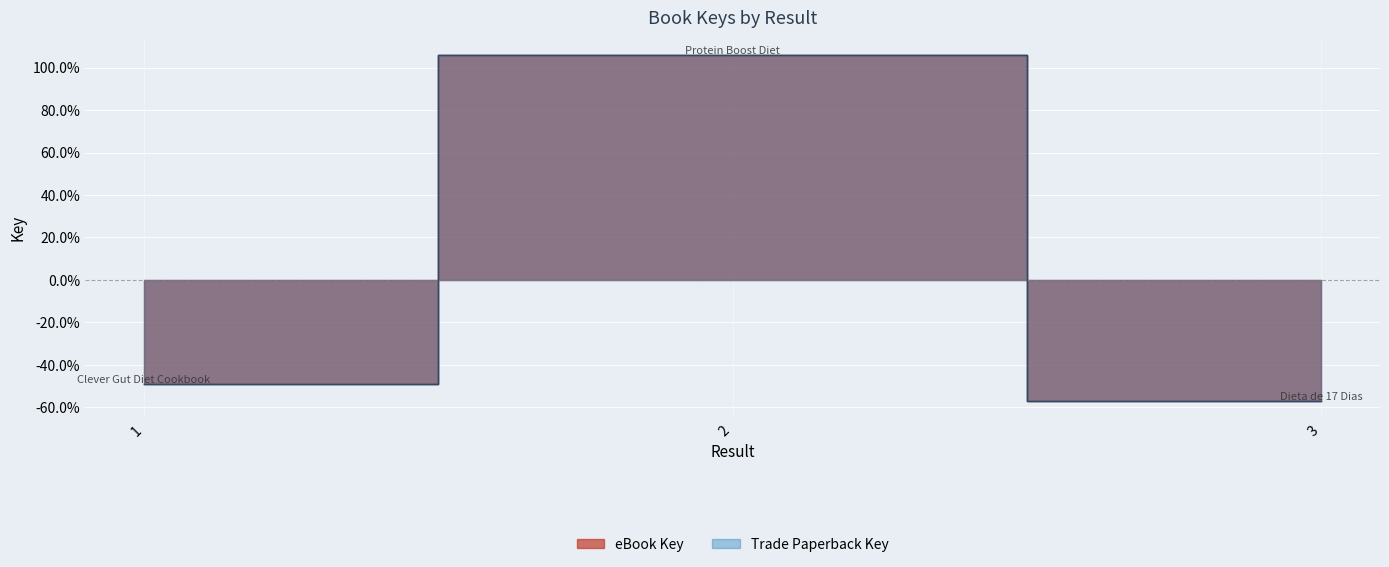

What are all the series names shown in the legend?

eBook Key, Trade Paperback Key